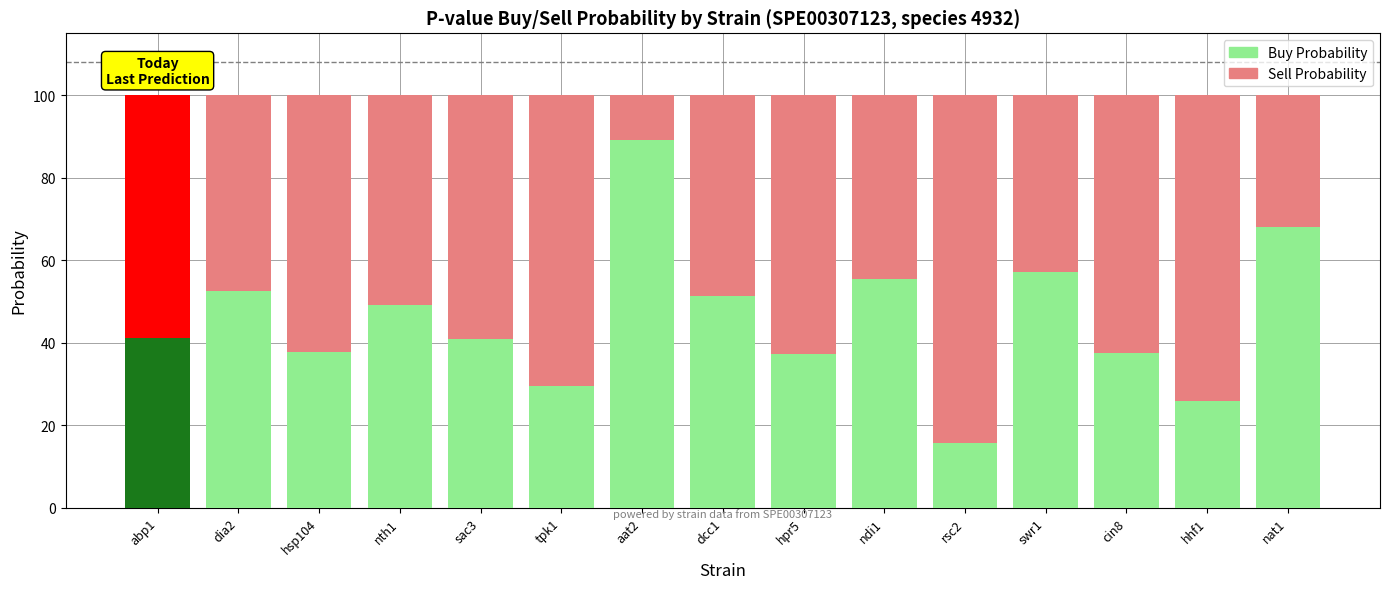

The Buy Probability series shows 48.5 at hpr5. True or false?

False